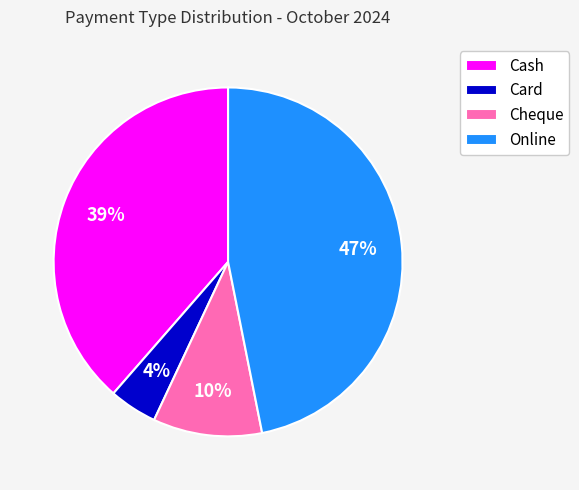

True or false: Card accounts for 4% of the total.

True